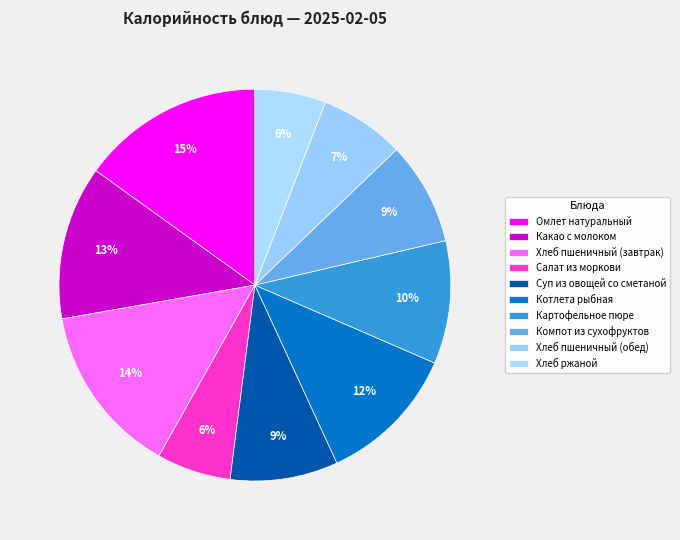

What percentage is the Салат из моркови slice, to the nearest percent?

6%